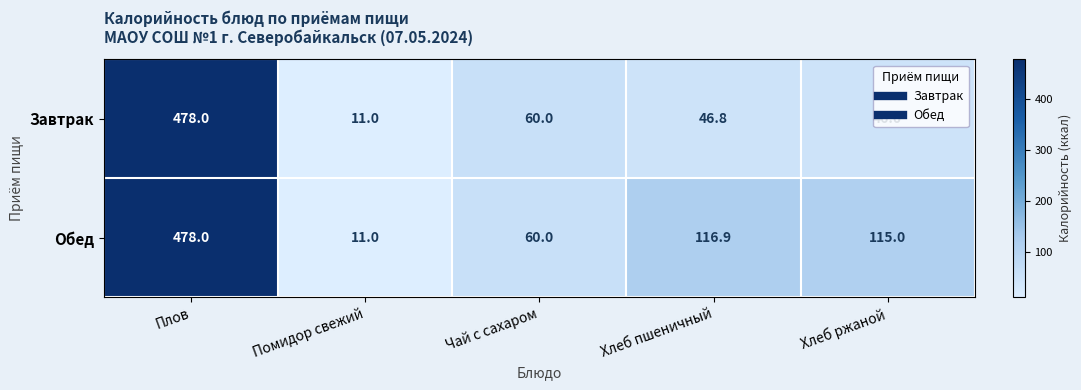

At which label is Завтрак closest to 244?

Чай с сахаром